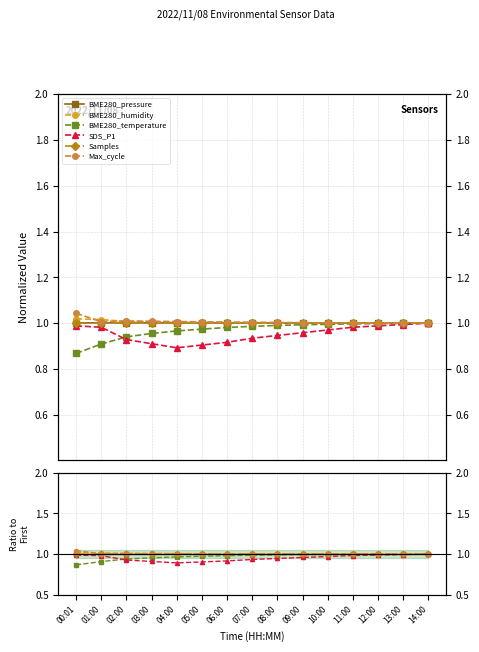

Reading left to right, extract all data points from this chart.

BME280_pressure: 00:01=1.0	01:00=1.0	02:00=1.0	03:00=1.0	04:00=1.0	05:00=1.0	06:00=1.0	07:00=1.0	08:00=1.0	09:00=1.0	10:00=1.0	11:00=1.0	12:00=1.0	13:00=1.0	14:00=1.0
BME280_humidity: 00:01=1.0	01:00=1.0	02:00=1.0	03:00=1.0	04:00=1.0	05:00=1.0	06:00=1.0	07:00=1.0	08:00=1.0	09:00=1.0	10:00=1.0	11:00=1.0	12:00=1.0	13:00=1.0	14:00=1.0
BME280_temperature: 00:01=0.9	01:00=0.9	02:00=0.9	03:00=1.0	04:00=1.0	05:00=1.0	06:00=1.0	07:00=1.0	08:00=1.0	09:00=1.0	10:00=1.0	11:00=1.0	12:00=1.0	13:00=1.0	14:00=1.0
SDS_P1: 00:01=1.0	01:00=1.0	02:00=0.9	03:00=0.9	04:00=0.9	05:00=0.9	06:00=0.9	07:00=0.9	08:00=0.9	09:00=1.0	10:00=1.0	11:00=1.0	12:00=1.0	13:00=1.0	14:00=1.0
Samples: 00:01=1.0	01:00=1.0	02:00=1.0	03:00=1.0	04:00=1.0	05:00=1.0	06:00=1.0	07:00=1.0	08:00=1.0	09:00=1.0	10:00=1.0	11:00=1.0	12:00=1.0	13:00=1.0	14:00=1.0
Max_cycle: 00:01=1.0	01:00=1.0	02:00=1.0	03:00=1.0	04:00=1.0	05:00=1.0	06:00=1.0	07:00=1.0	08:00=1.0	09:00=1.0	10:00=1.0	11:00=1.0	12:00=1.0	13:00=1.0	14:00=1.0